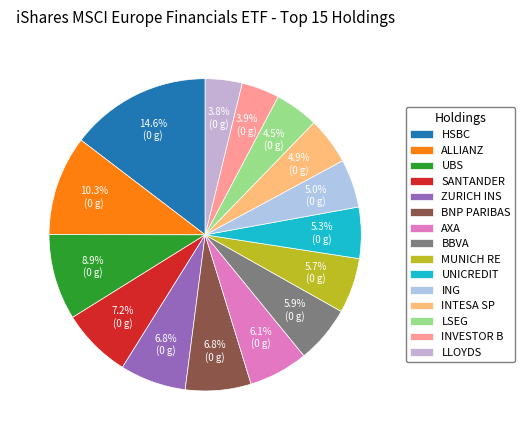

Count the number of slices in the pie.

15